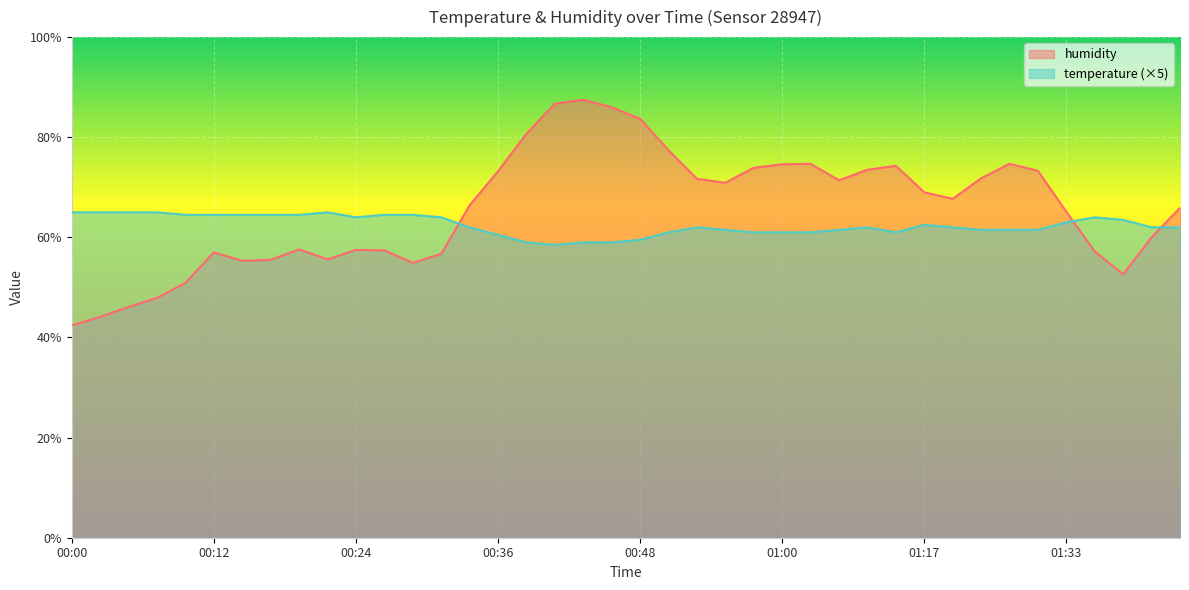

Rank the categories by humidity value from lowest to highest.

00:00, 00:02, 00:05, 00:07, 00:09, 01:38, 00:29, 00:14, 00:17, 00:22, 00:31, 00:12, 01:36, 00:26, 00:24, 00:19, 01:41, 01:33, 01:43, 00:34, 01:20, 01:17, 00:56, 01:06, 00:53, 01:25, 00:36, 01:31, 01:09, 00:58, 01:14, 01:00, 01:03, 01:28, 00:51, 00:39, 00:48, 00:46, 00:41, 00:43